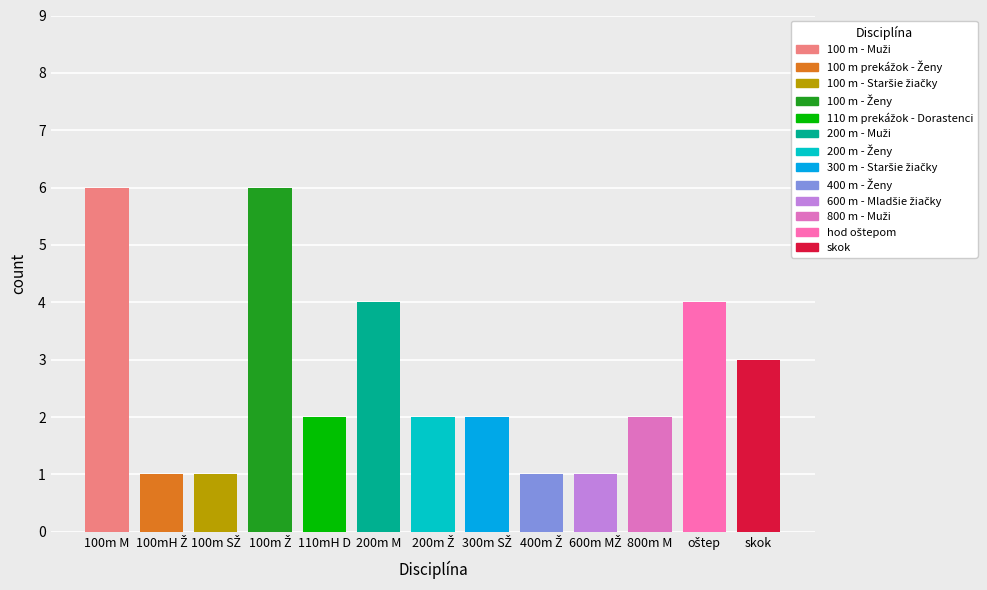

True or false: the data shows 3 at 100 m - Muži.

False